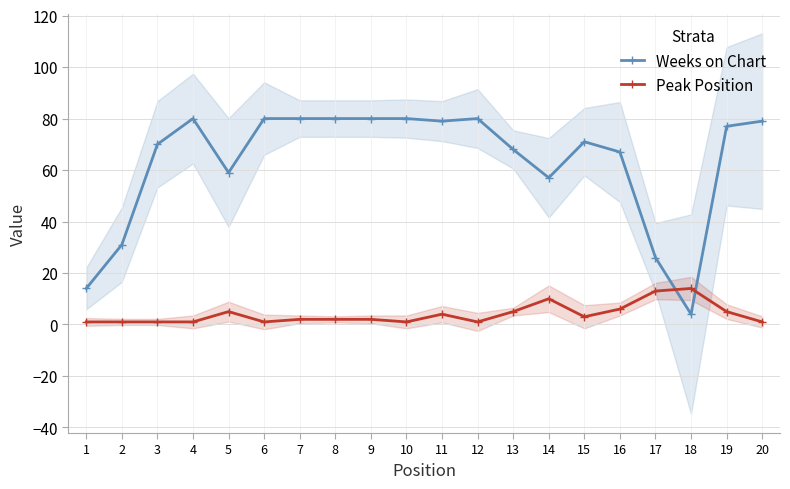

What is the highest value of the Peak Position series?

14